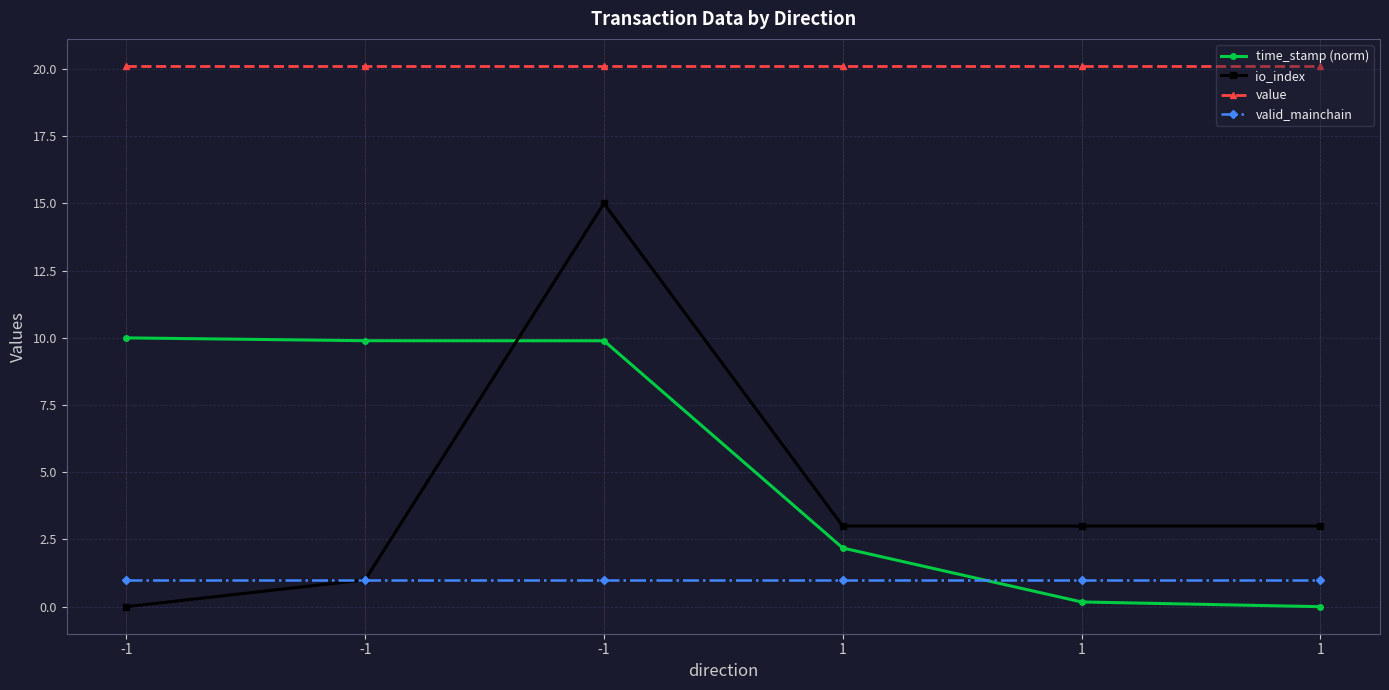

How many lines are shown in the chart?

4